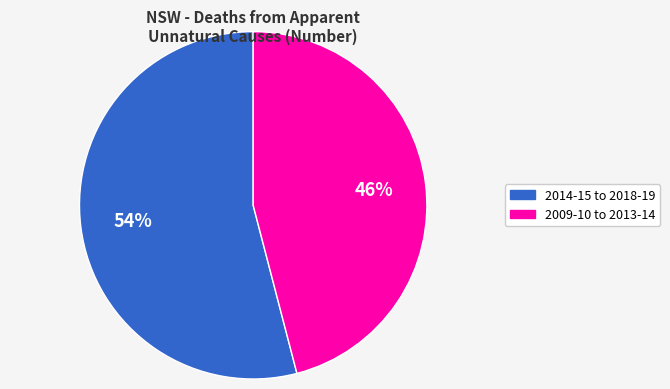

Does any single category account for the majority?

Yes